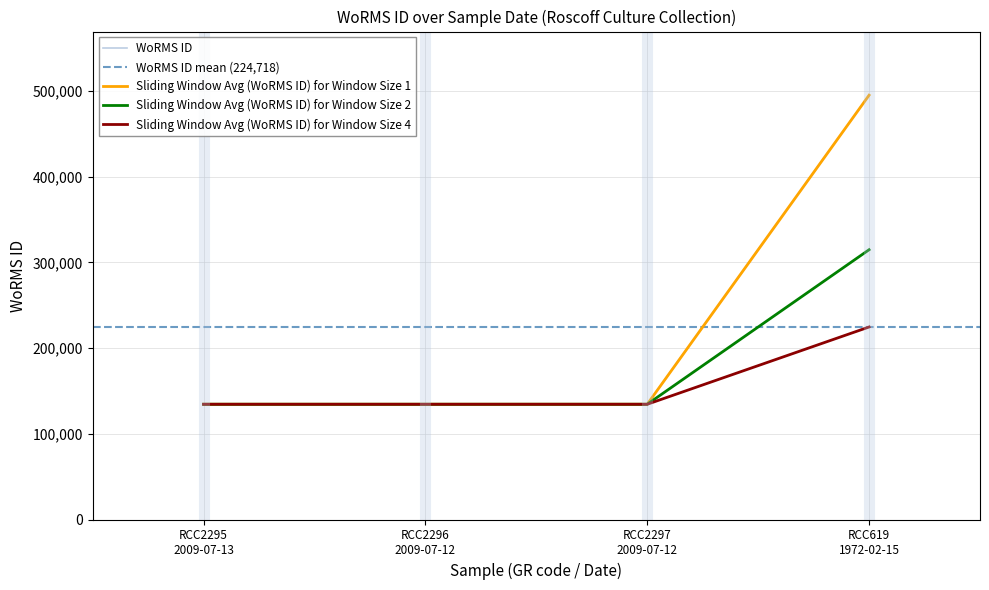

What is the difference between the maximum and minimum values?

360758